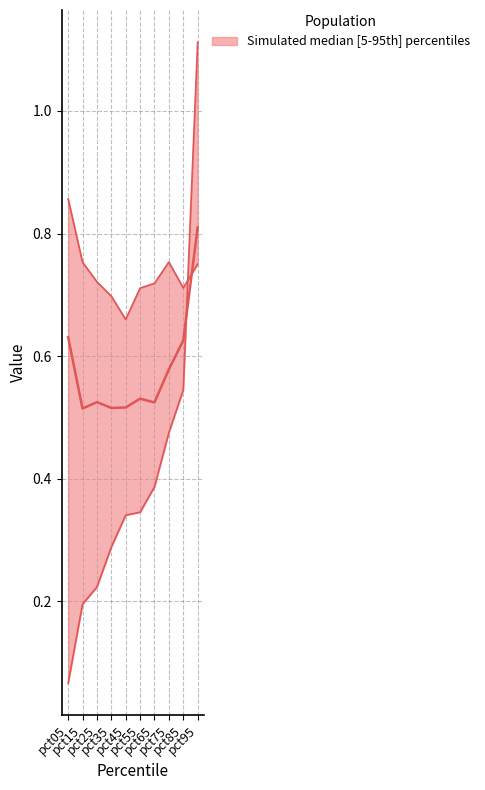

At which category does the chart reach its peak across all series?

pct95